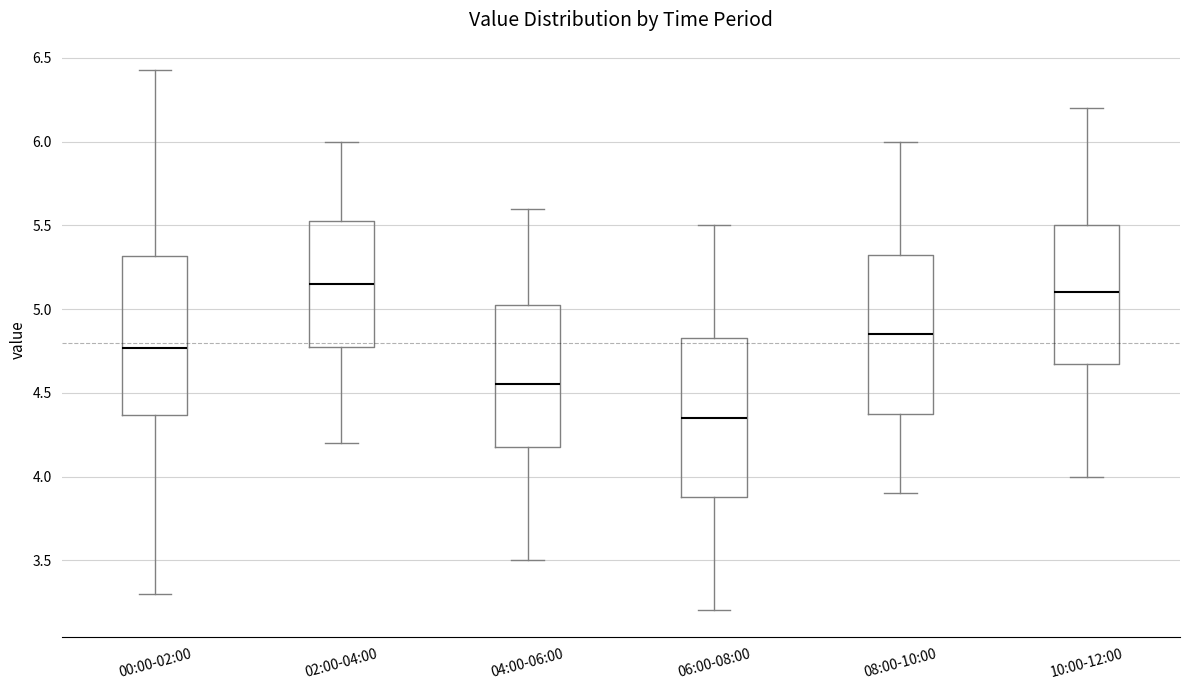

Where does the lower whisker of the box for 06:00-08:00 end on the y-axis? The values are not printed on the chart, so give them approximately, as read against the axis.

3.20